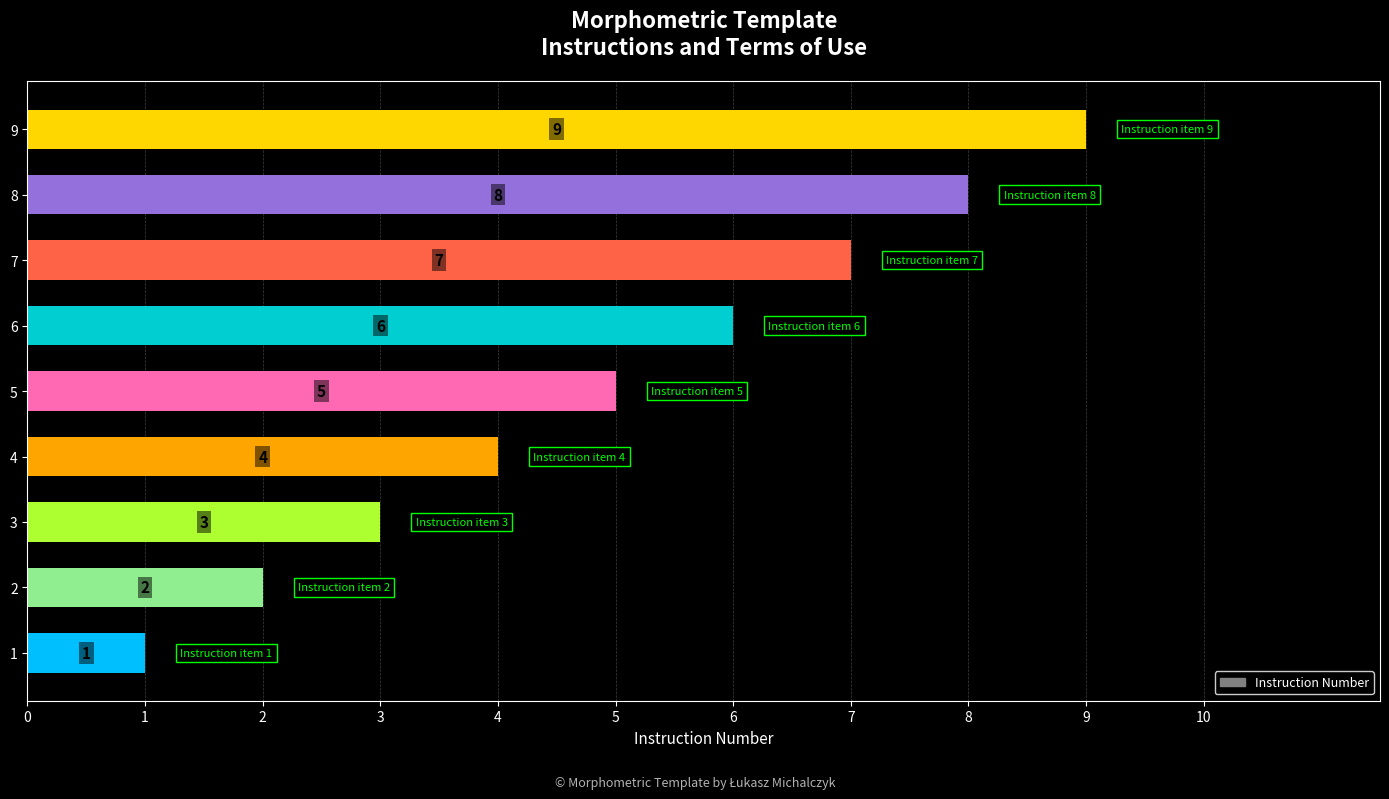

Count the number of categories in the chart.

9